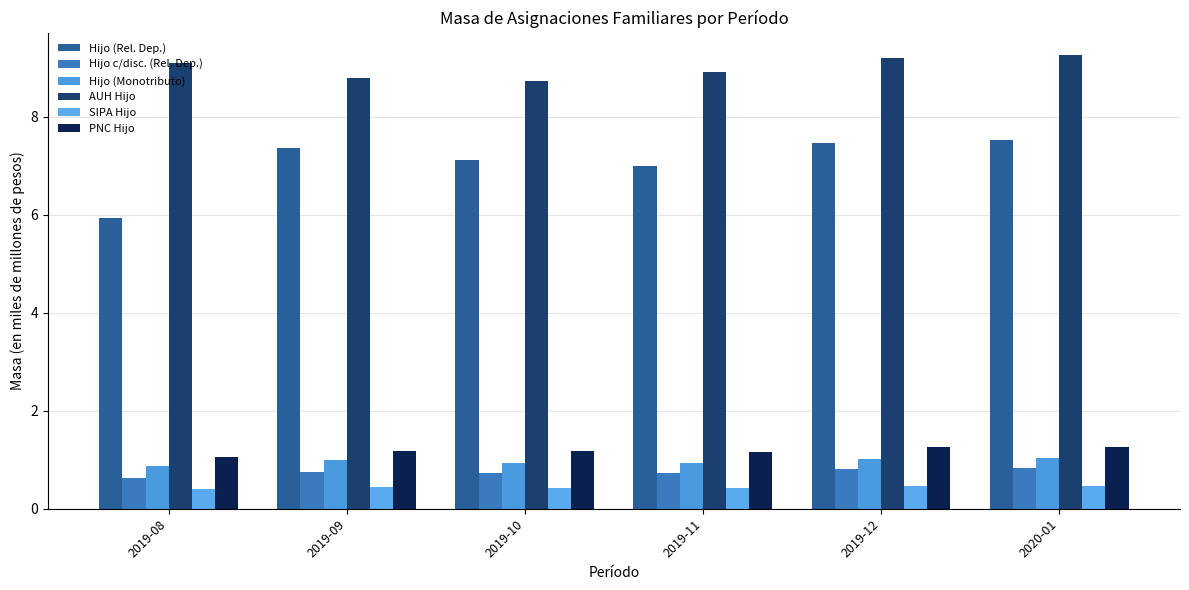

Reading left to right, what are all the values shown in this chart?

Hijo (Rel. Dep.): 2019-08=5.9	2019-09=7.4	2019-10=7.1	2019-11=7.0	2019-12=7.5	2020-01=7.5
Hijo c/disc. (Rel. Dep.): 2019-08=0.6	2019-09=0.7	2019-10=0.7	2019-11=0.7	2019-12=0.8	2020-01=0.8
Hijo (Monotributo): 2019-08=0.9	2019-09=1.0	2019-10=0.9	2019-11=0.9	2019-12=1.0	2020-01=1.0
AUH Hijo: 2019-08=9.1	2019-09=8.8	2019-10=8.7	2019-11=8.9	2019-12=9.2	2020-01=9.3
SIPA Hijo: 2019-08=0.4	2019-09=0.4	2019-10=0.4	2019-11=0.4	2019-12=0.5	2020-01=0.5
PNC Hijo: 2019-08=1.1	2019-09=1.2	2019-10=1.2	2019-11=1.2	2019-12=1.3	2020-01=1.3